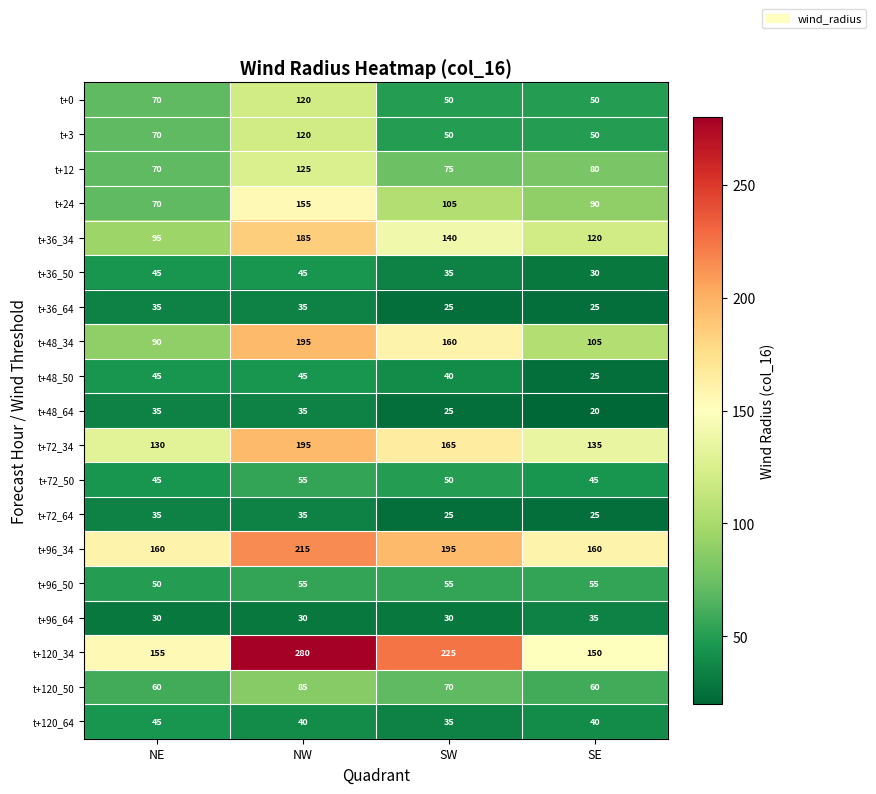

Where does the t+36_34 series first go above 140?

NW